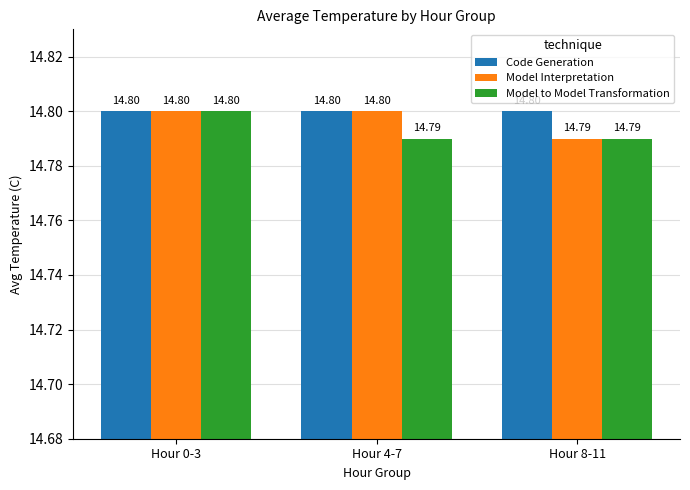

What position from the left is Hour 4-7?

2